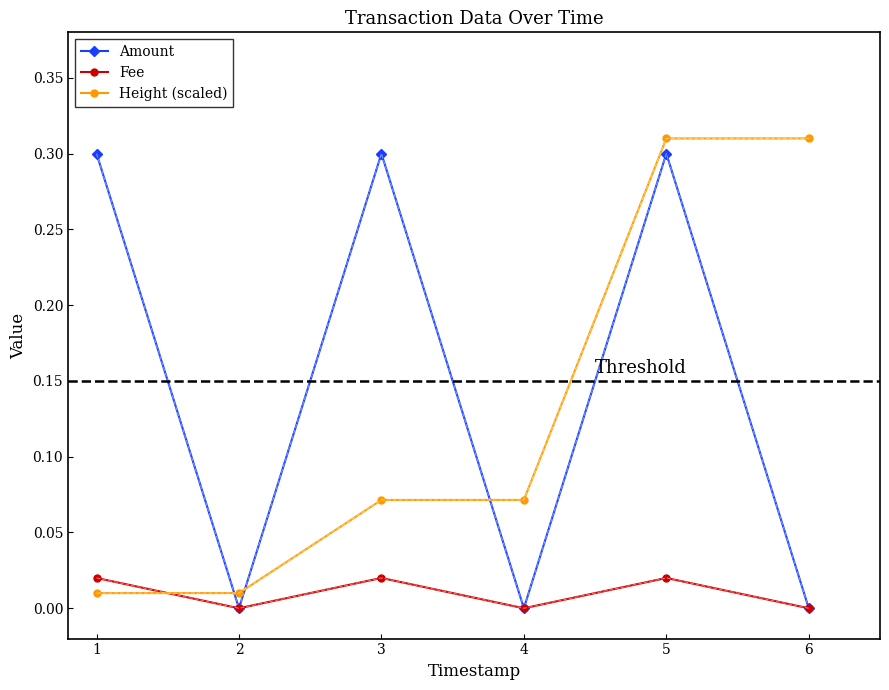

Which series ends up on top after the final intersection of Height (scaled) and Amount?

Height (scaled)